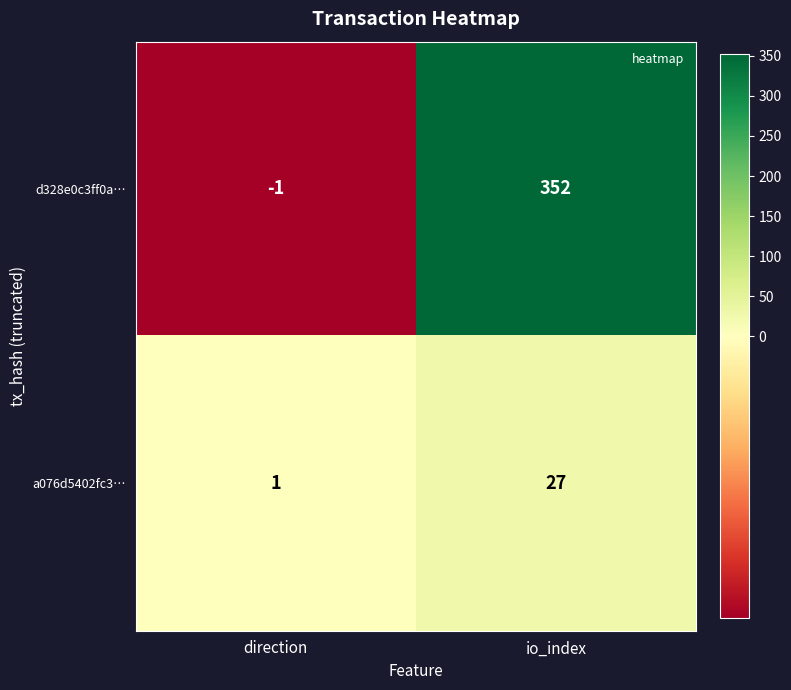

Rank the series by their maximum value, from highest to lowest.

d328e0c3ff0a…, a076d5402fc3…